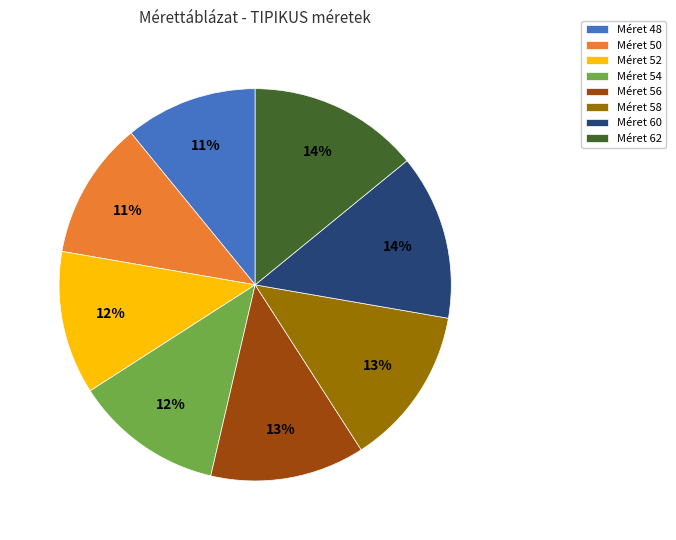

To the nearest percent, what is the difference between the largest and smallest slice percentages?

3%